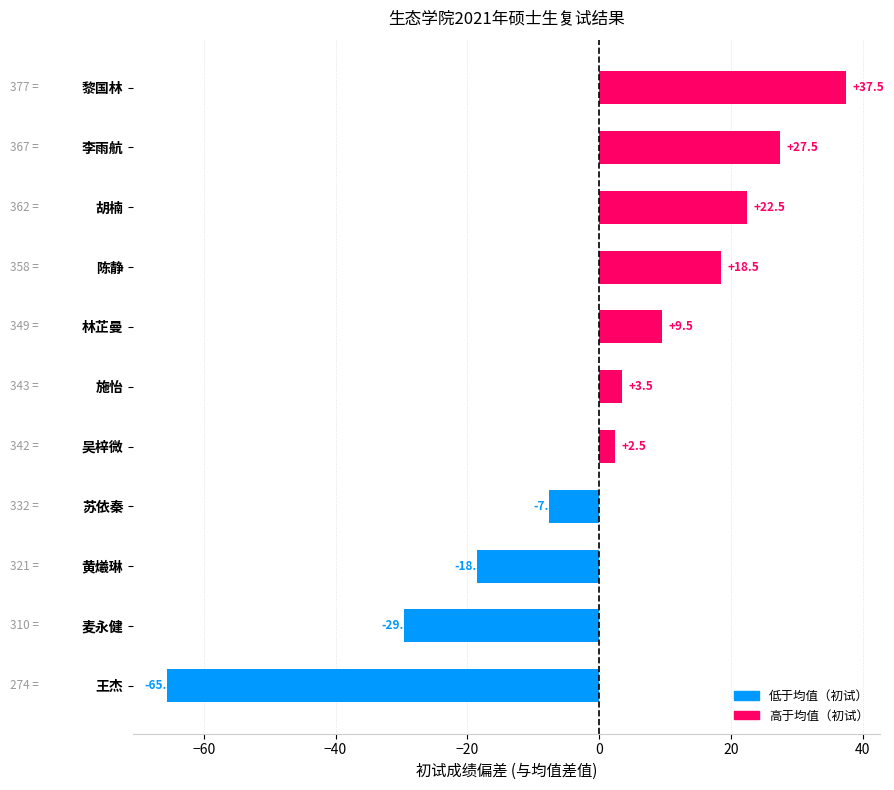

Reading top to bottom, extract all data points from this chart.

37.5	27.5	22.5	18.5	9.5	3.5	2.5	-7.5	-18.5	-29.5	-65.5